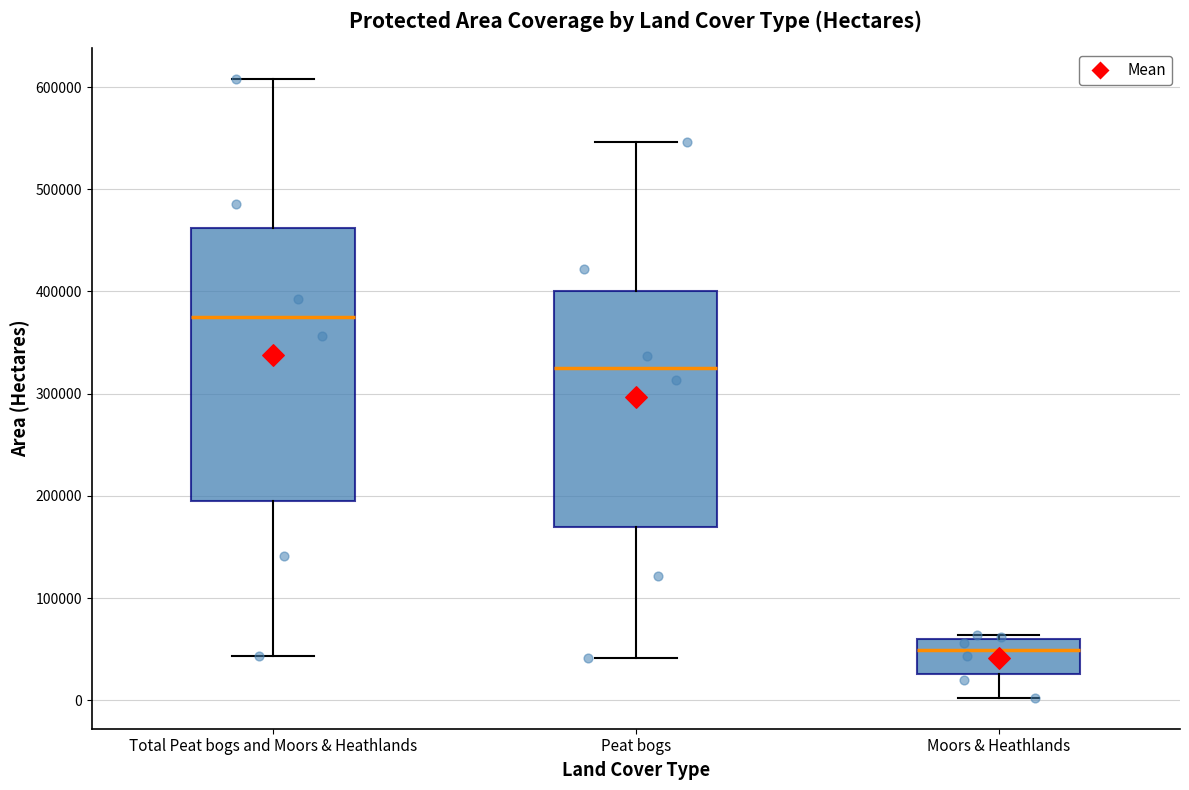

Comparing the boxes themselves (not the whiskers), which one is the tallest?

Total Peat bogs and Moors & Heathlands